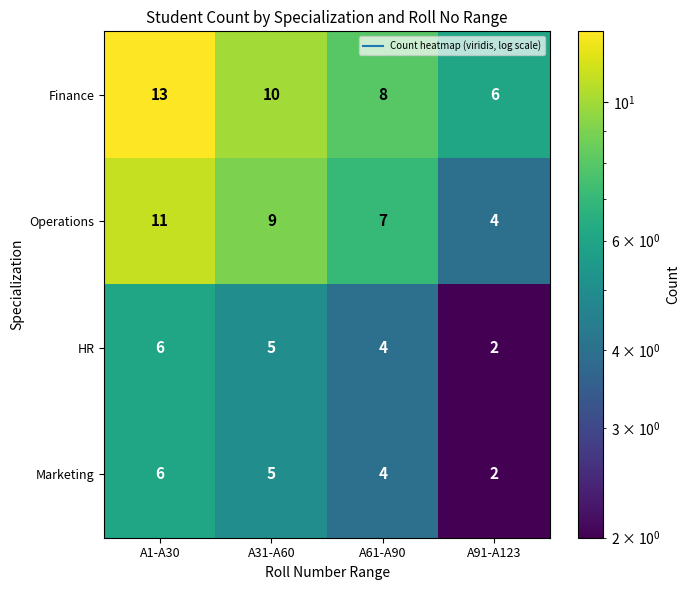

Reading left to right, list all the values displayed in this chart.

Finance: 13	10	8	6
Operations: 11	9	7	4
HR: 6	5	4	2
Marketing: 6	5	4	2